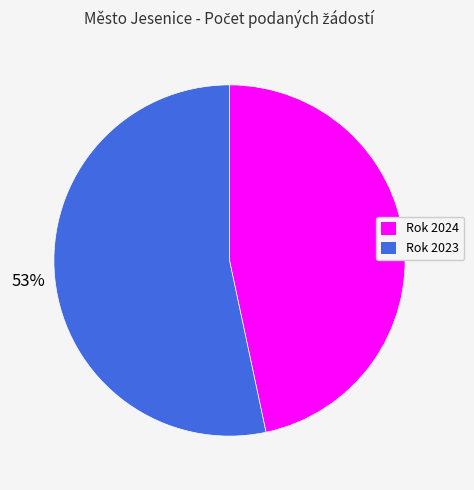

Count the number of slices in the pie.

2